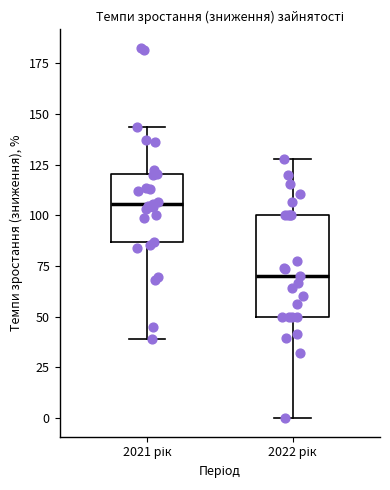

Reading left to right, transcribe this box plot: for each box, give where its median line is, the range the box spans, and where its two whiskers end, as read against the y-axis. The values are not printed on the chart, so give them approximately, as read against the axis.

2021 рік: median 105, box 85 to 120, whiskers 40 to 145
2022 рік: median 70, box 50 to 100, whiskers 0 to 130